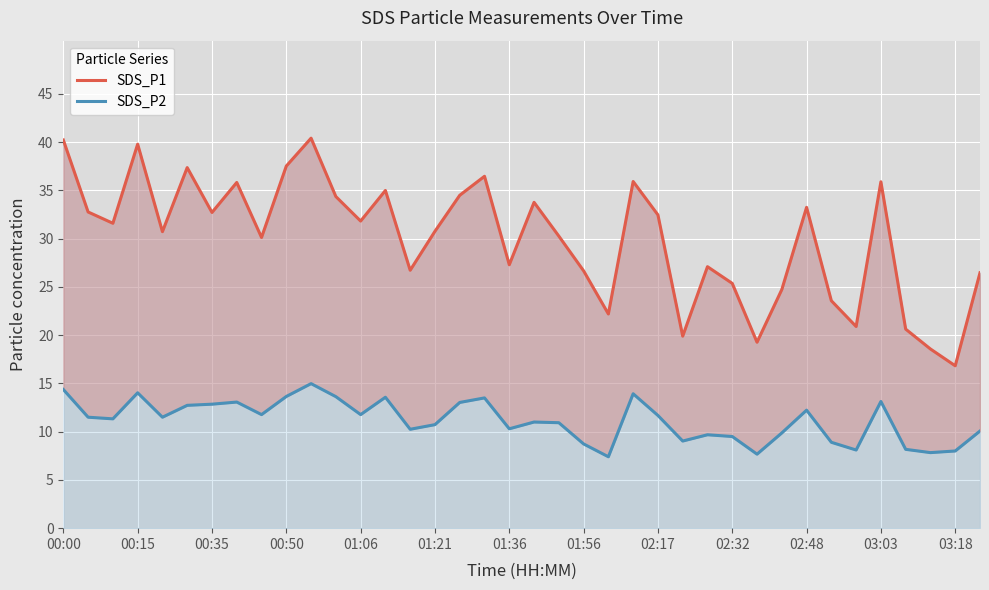

How many lines are shown in the chart?

2